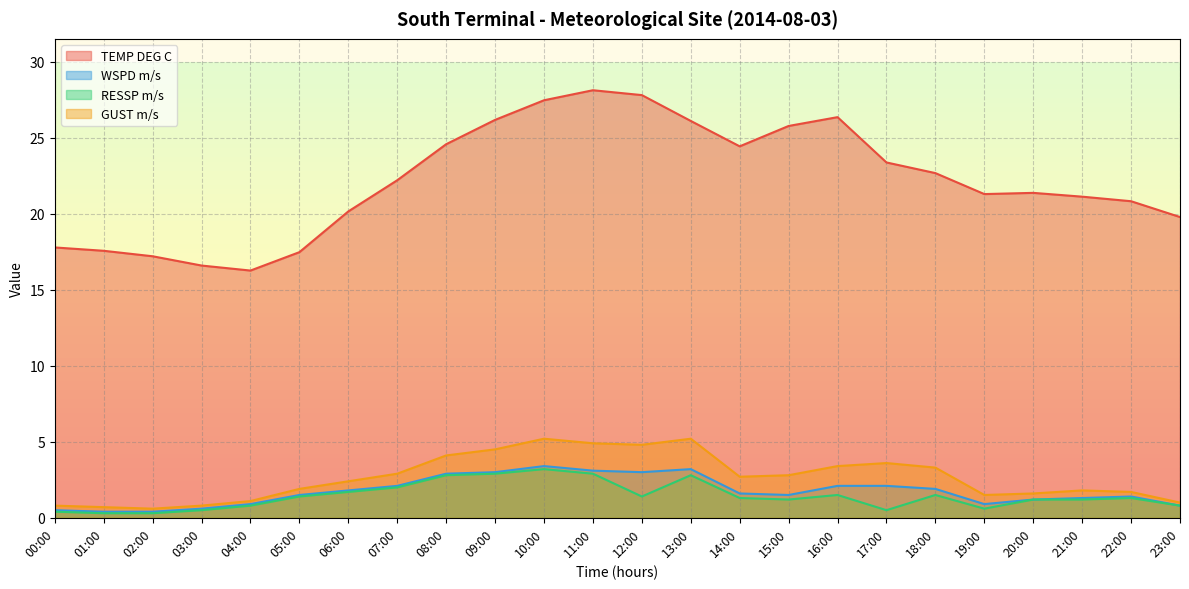

True or false: RESSP m/s and WSPD m/s cross at least once.

False